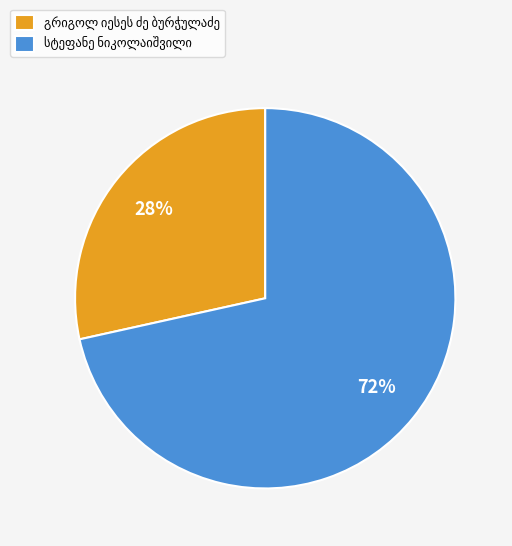

To the nearest percent, what is the average slice percentage?

50%